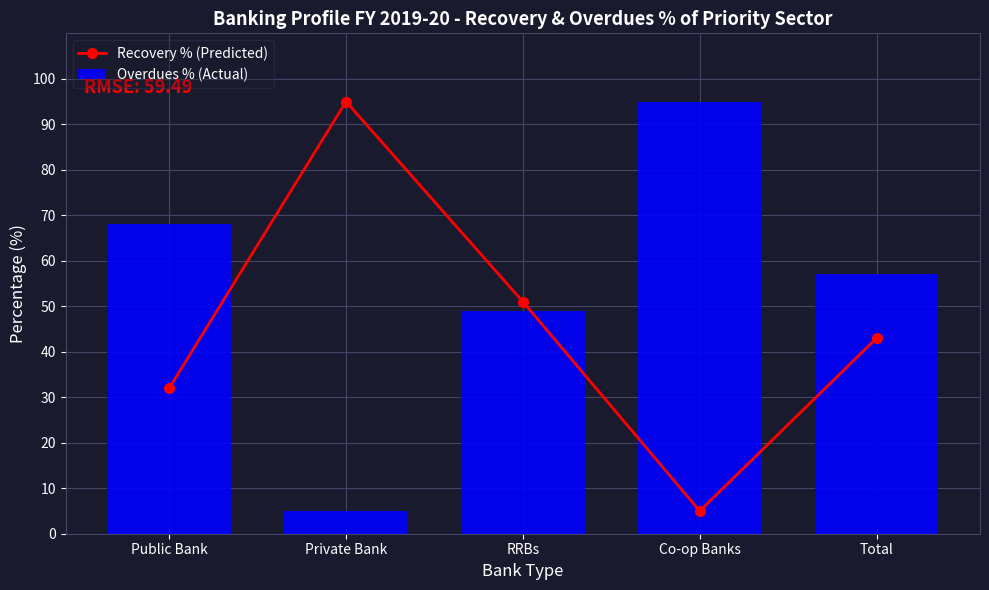

What is the average value of the Recovery % (Predicted) series?

45